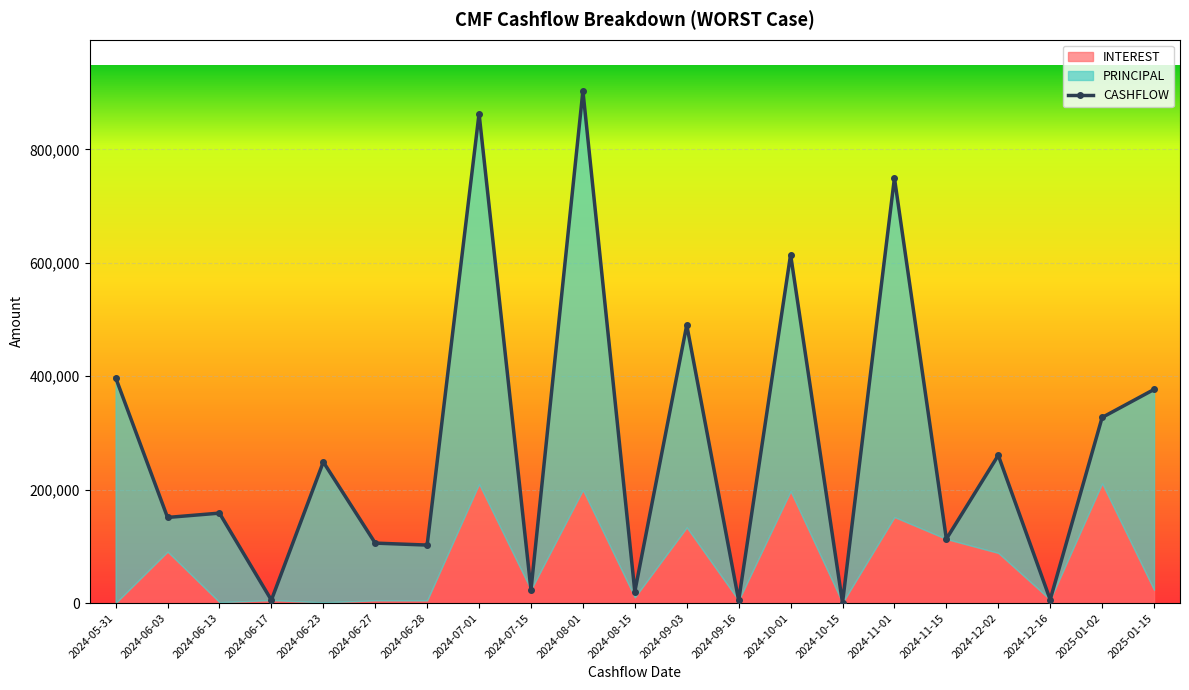

True or false: CASHFLOW and INTEREST intersect in this chart.

False